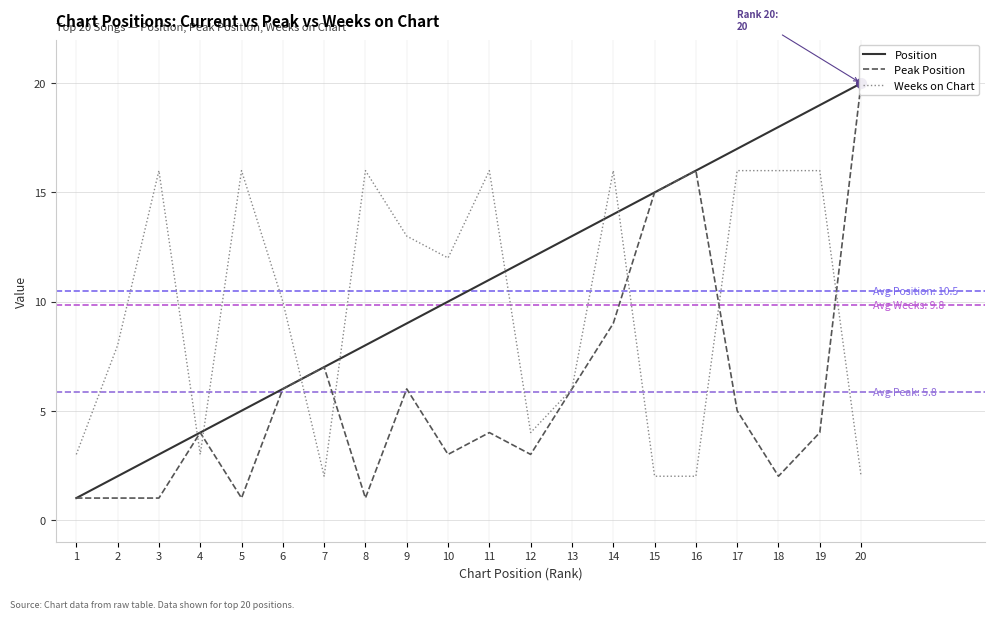

The Weeks on Chart series shows 18 at 9. True or false?

False